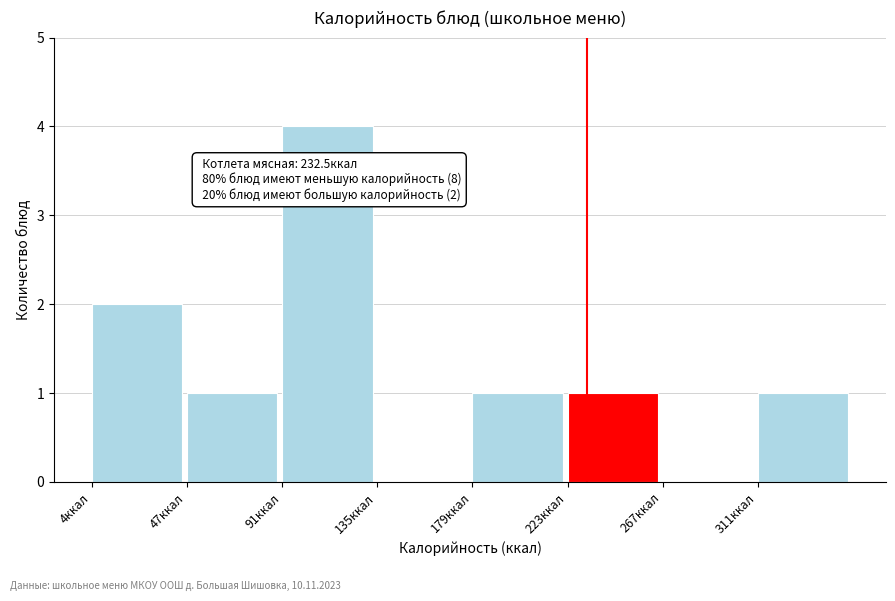

Over which range of the x-axis is the bar tallest?

90 to 135